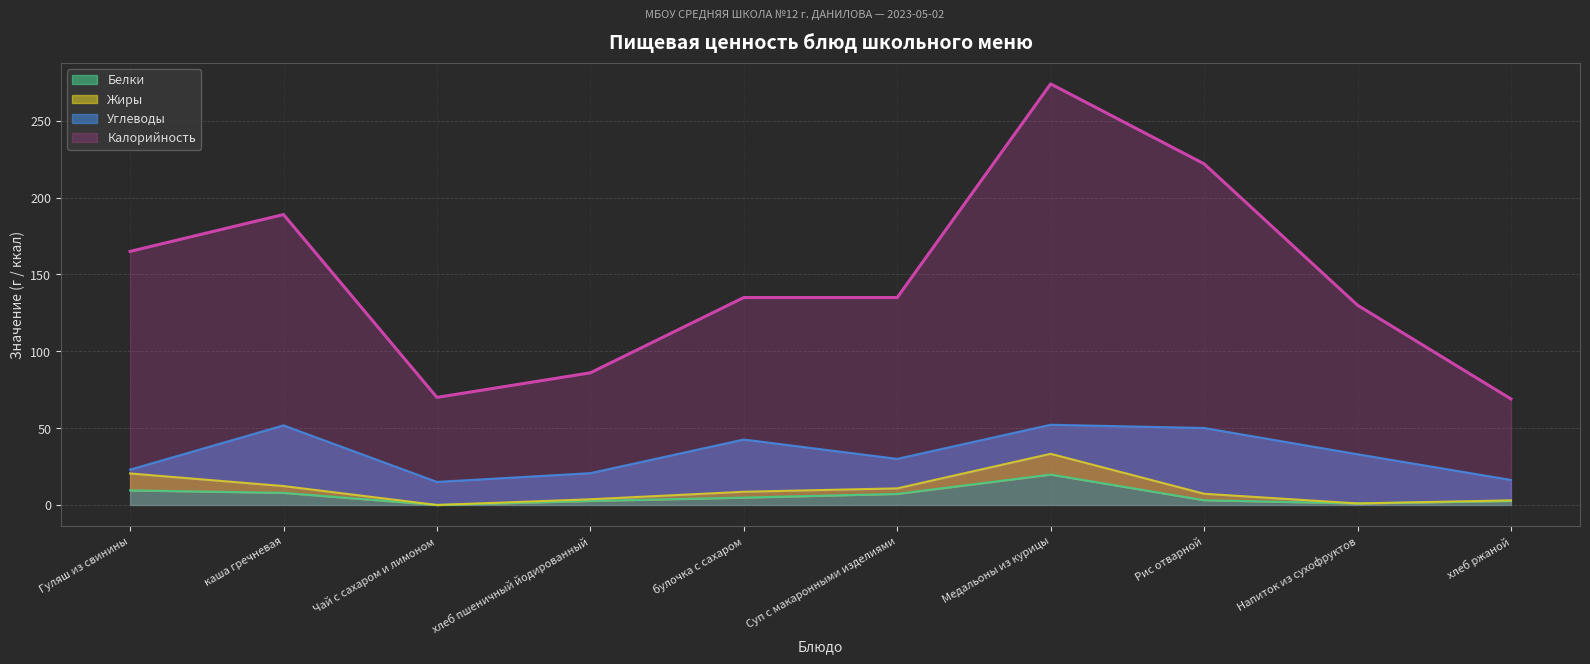

What is the value of the Белки point at the 6th from the left?

7.2